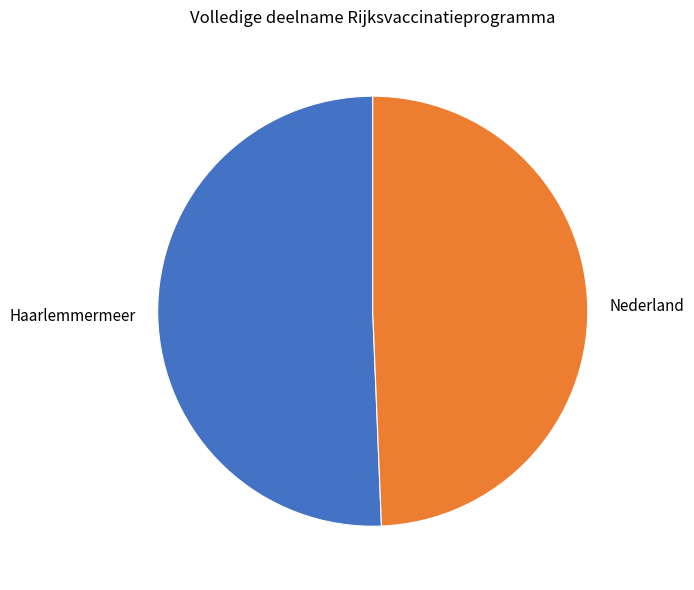

The Nederland slice represents 44% of the pie. True or false?

False